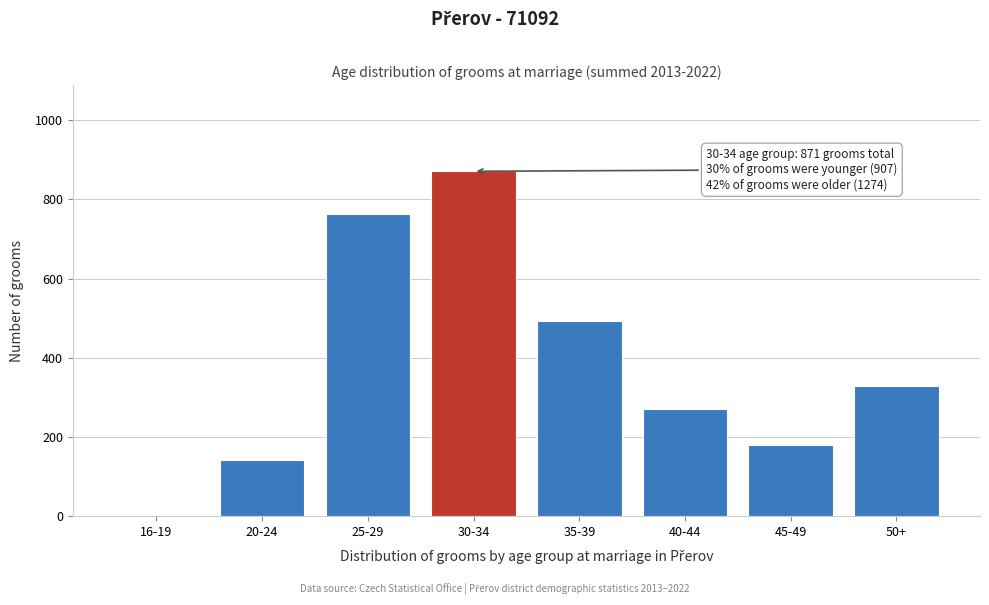

Reading left to right, extract all data points from this chart.

16-19=1	20-24=142	25-29=764	30-34=871	35-39=493	40-44=271	45-49=180	50+=330